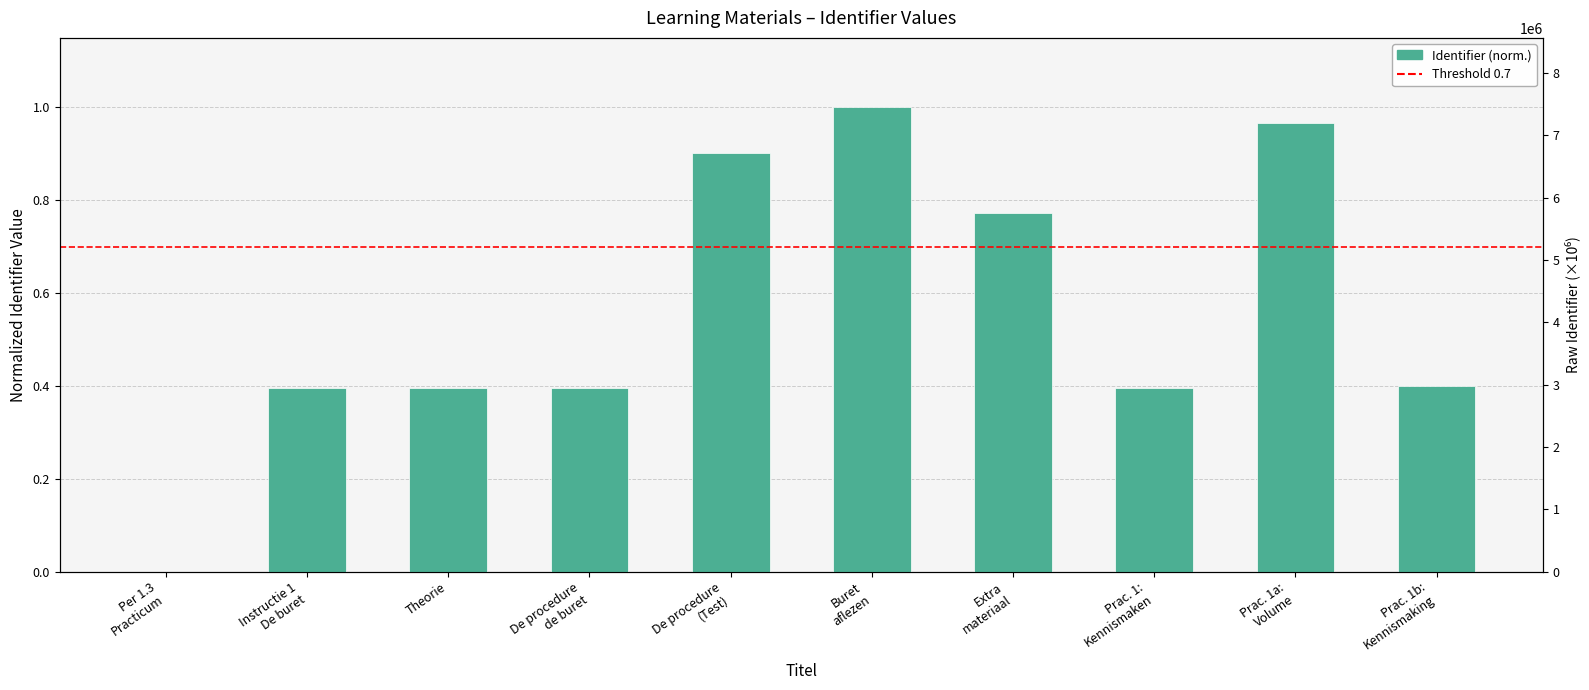

What is the sum of the values at Prac. 1b: Kennismaking and Prac. 1a: Volume?

1.4